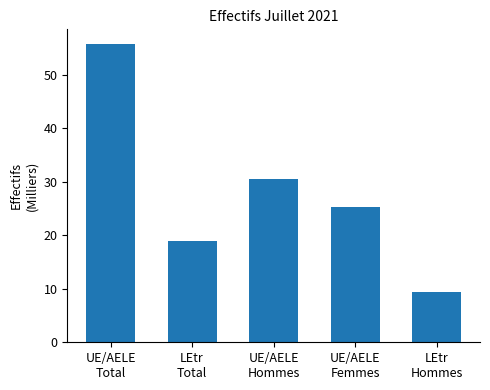

At which category does the chart reach its minimum across all series?

LEtr
Hommes